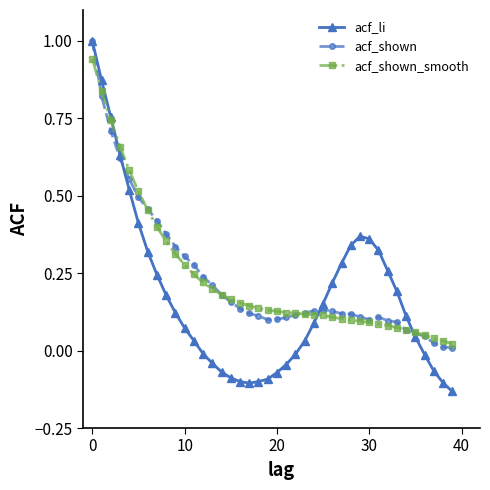

What is the maximum value for acf_shown?

1.0